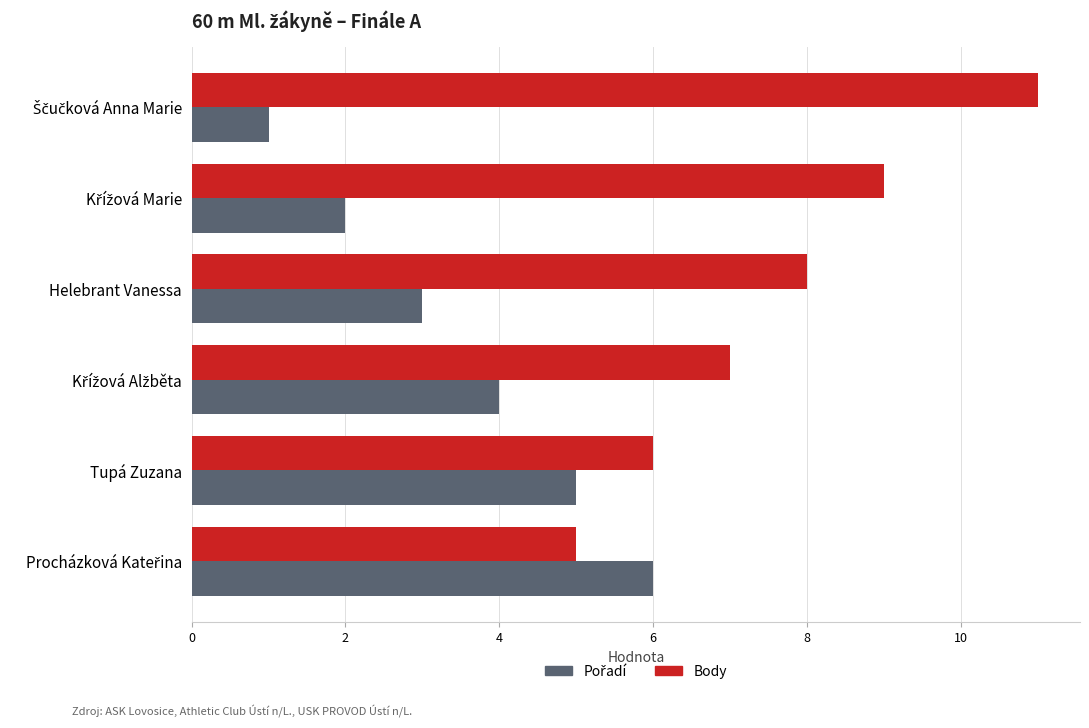

Which series has the widest spread of values?

Body